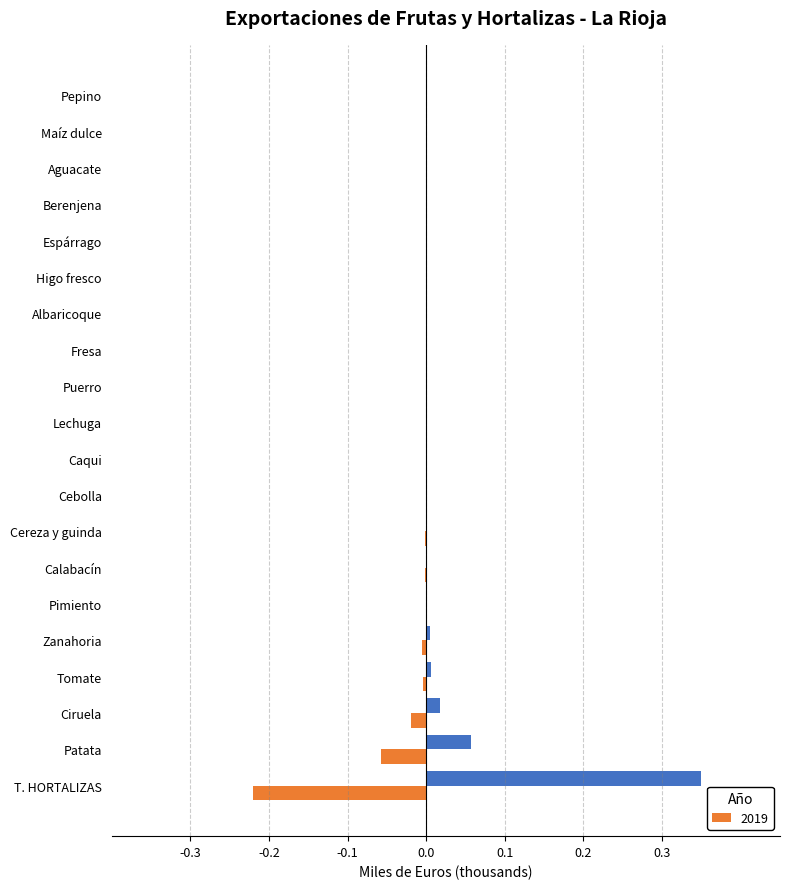

At which category is the sum across all series the highest?

T. HORTALIZAS